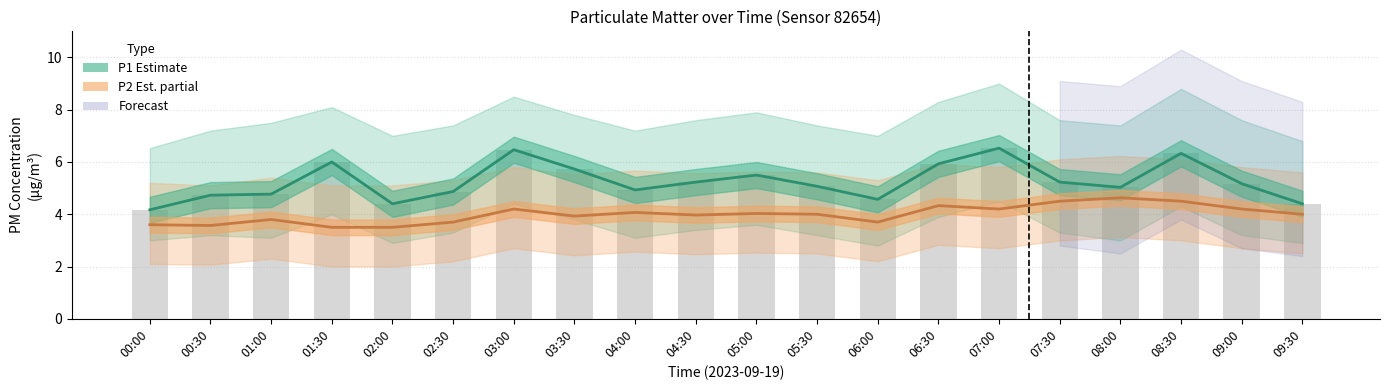

Reading right to left, transcribe all the data shown in this chart.

P1 (Estimate): 09:30=4.4	09:00=5.2	08:30=6.3	08:00=5.0	07:30=5.2	07:00=6.5	06:30=5.9	06:00=4.6	05:30=5.1	05:00=5.5	04:30=5.2	04:00=4.9	03:30=5.7	03:00=6.5	02:30=4.9	02:00=4.4	01:30=6.0	01:00=4.8	00:30=4.7	00:00=4.2
P2 (Est. partial): 09:30=4.0	09:00=4.2	08:30=4.5	08:00=4.6	07:30=4.5	07:00=4.2	06:30=4.3	06:00=3.7	05:30=4.0	05:00=4.0	04:30=4.0	04:00=4.1	03:30=3.9	03:00=4.2	02:30=3.7	02:00=3.5	01:30=3.5	01:00=3.8	00:30=3.6	00:00=3.6